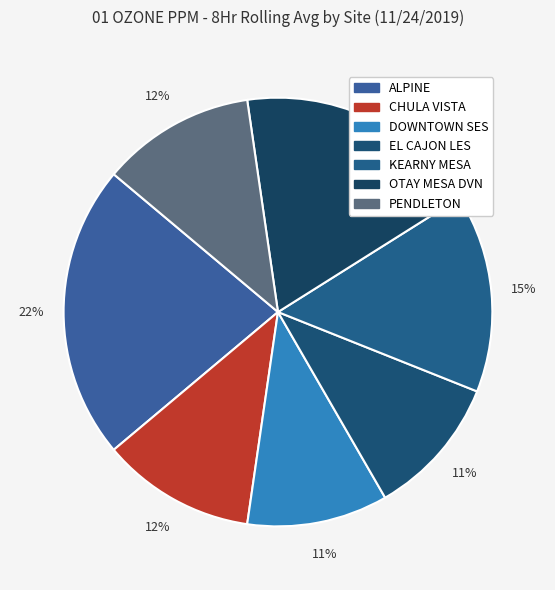

Combined, do KEARNY MESA and PENDLETON account for over 50%?

No